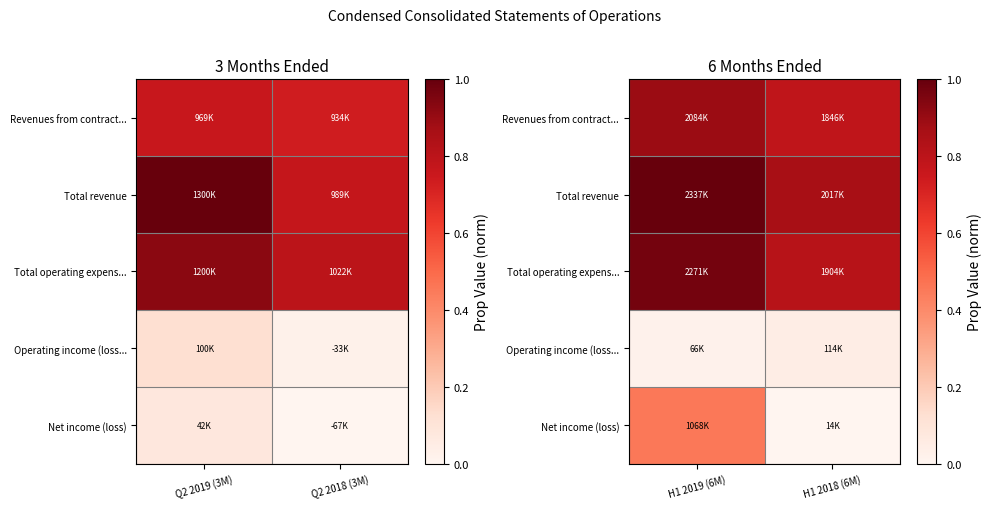

Which category has the highest value in the Net income (loss) series?

H1 2019 (6M)